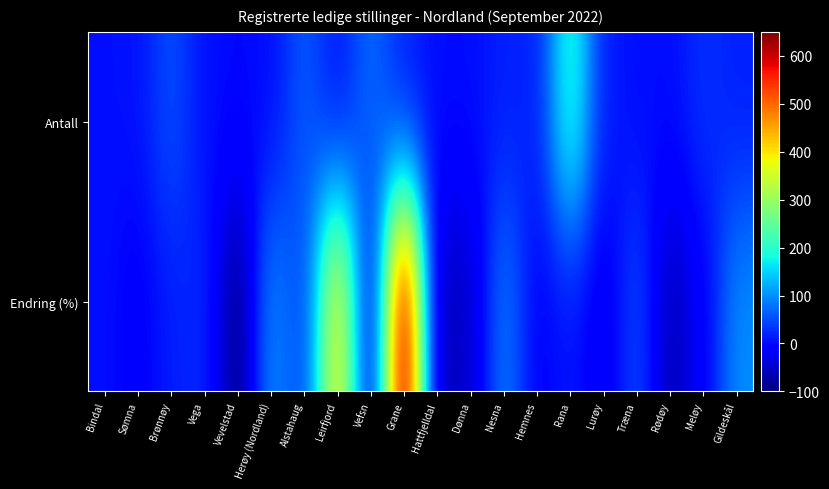

Reading left to right, transcribe all the data shown in this chart.

Antall: Bindal=5	Sømna=7	Brønnøy=53	Vega=5	Vevelstad=0	Herøy (Nordland)=2	Alstahaug=62	Leirfjord=5	Vefsn=75	Grane=15	Hattfjelldal=3	Dønna=3	Nesna=17	Hemnes=17	Rana=209	Lurøy=14	Træna=3	Rødøy=3	Meløy=30	Gildeskål=16
Endring (%): Bindal=5	Sømna=-13	Brønnøy=15	Vega=25	Vevelstad=-100	Herøy (Nordland)=100	Alstahaug=41	Leirfjord=400	Vefsn=-29	Grane=650	Hattfjelldal=-70	Dønna=-50	Nesna=89	Hemnes=-11	Rana=9	Lurøy=-26	Træna=50	Rødøy=-67	Meløy=-12	Gildeskål=100